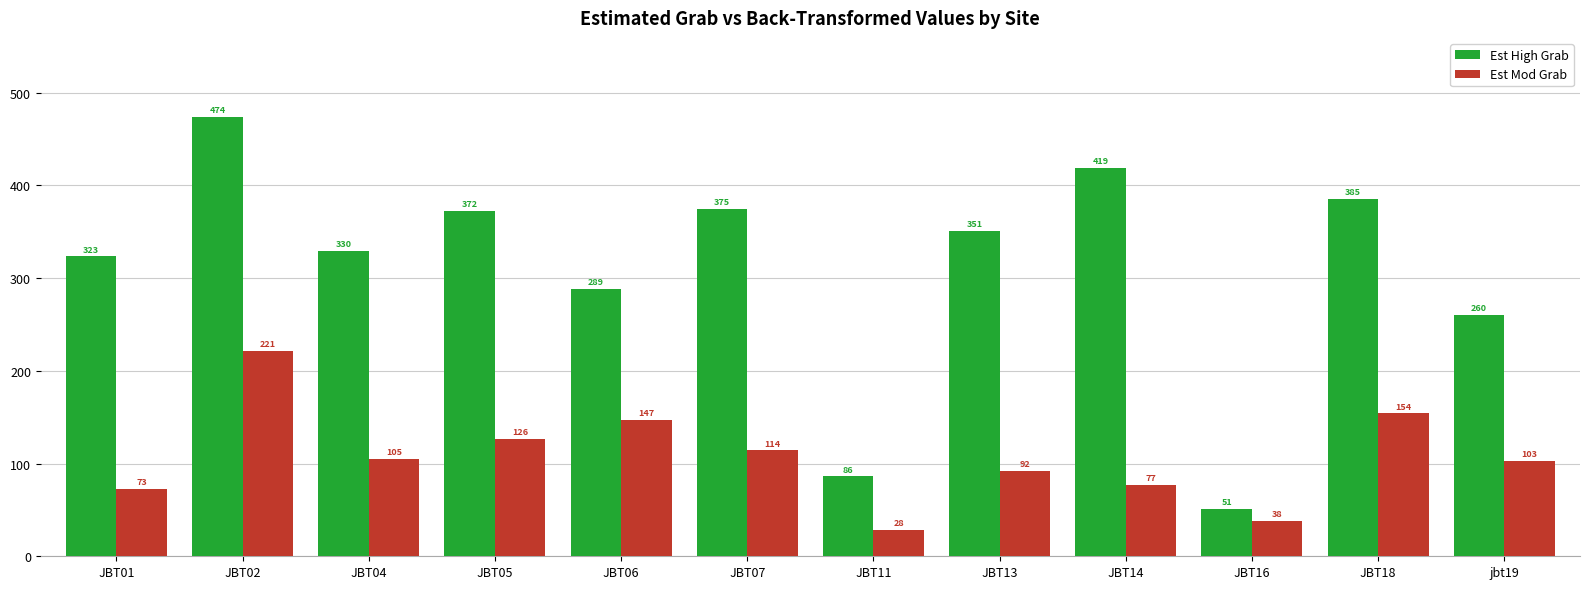

Rank the series by their maximum value, from highest to lowest.

Est High Grab, Est Mod Grab